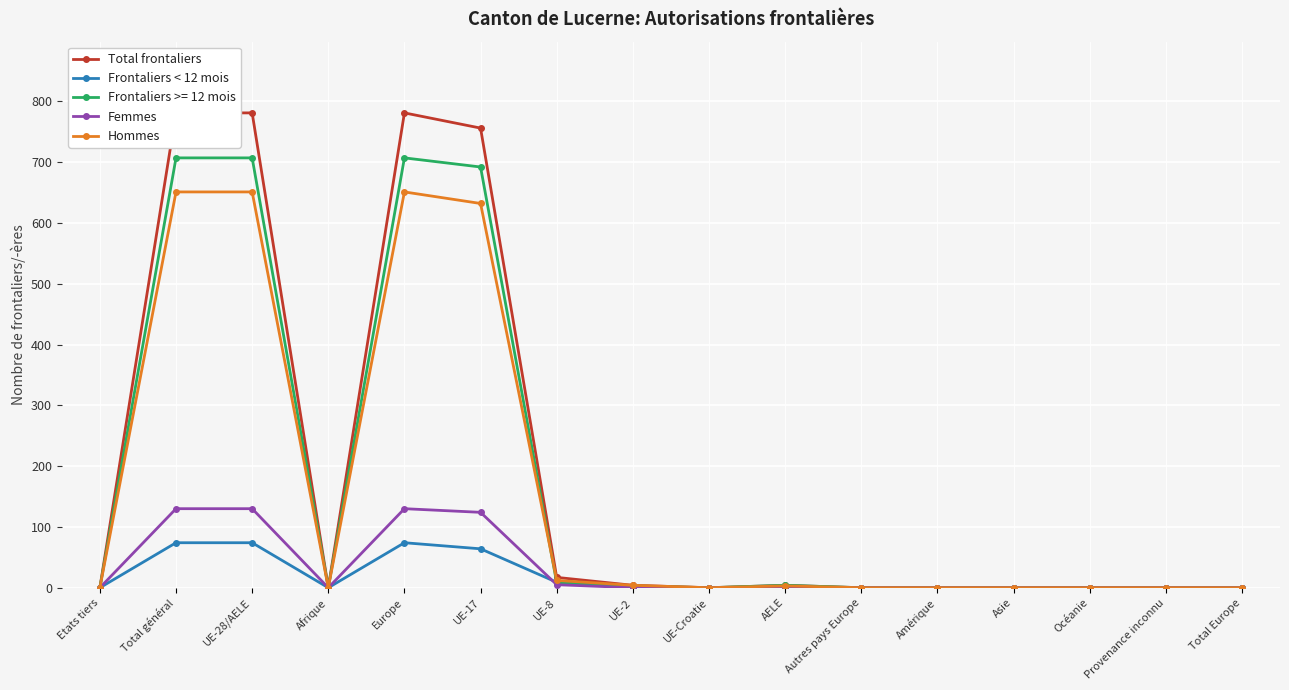

The Frontaliers < 12 mois series shows 30 at Total Europe. True or false?

False